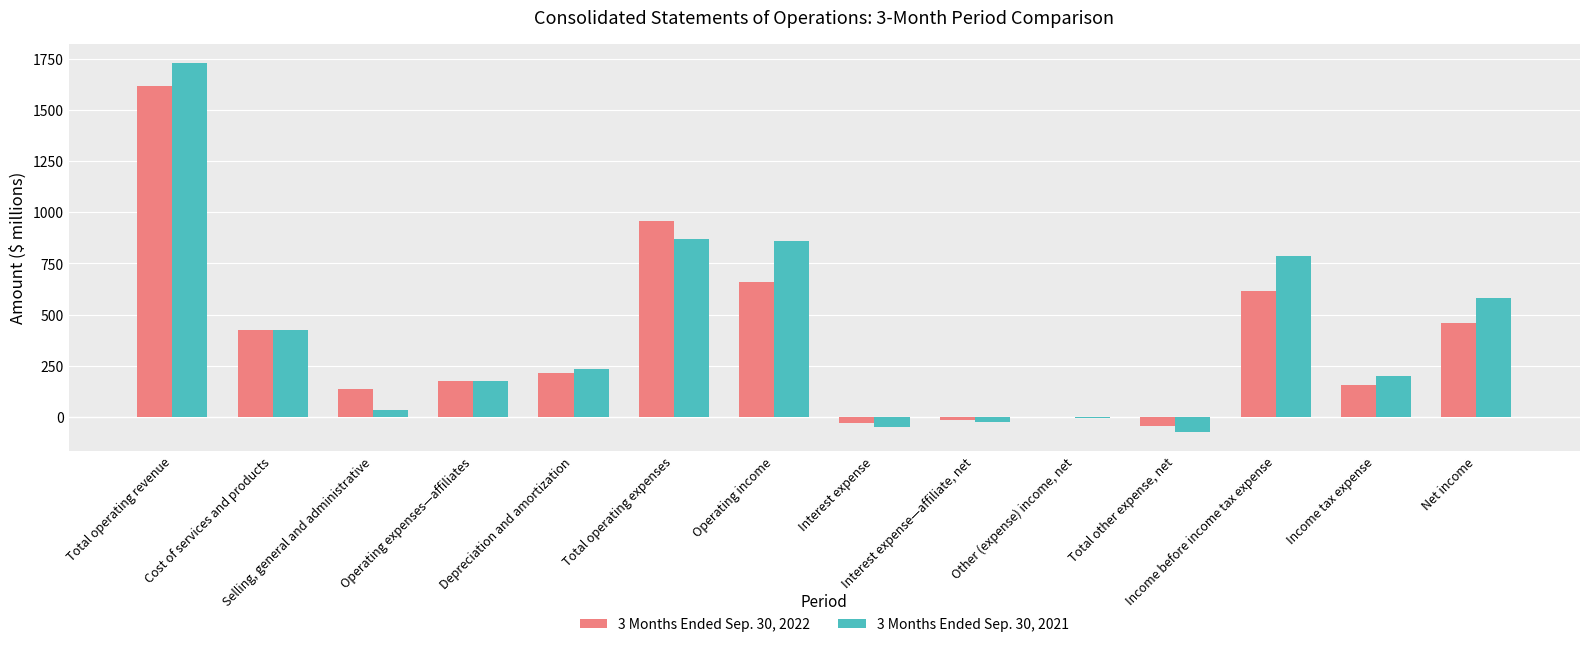

How many categories are shown in the chart?

14